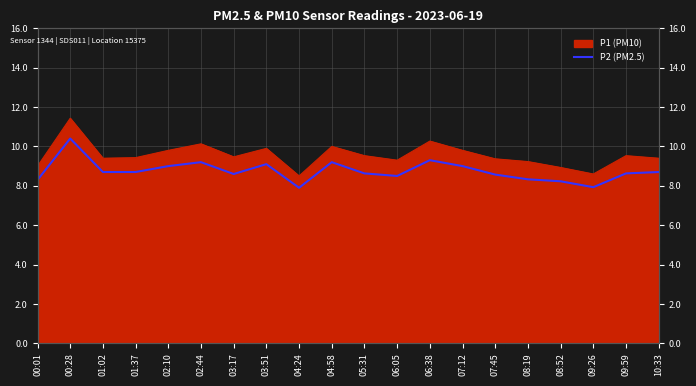

Which has a higher value, 10:33 or 09:26?

10:33